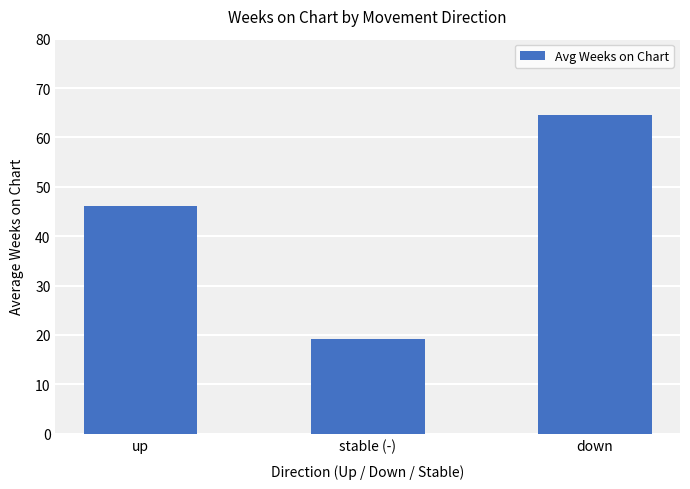

The value at stable (-) is 9.8. True or false?

False